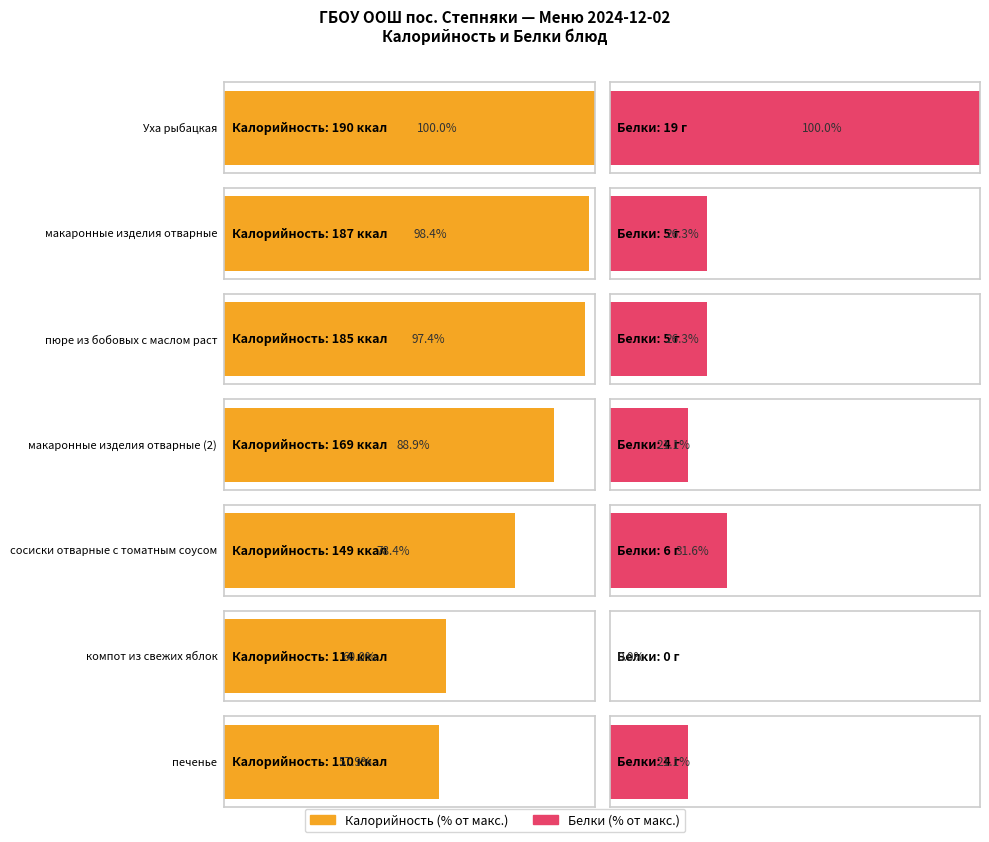

At how many categories does at least one series exceed 129?

5